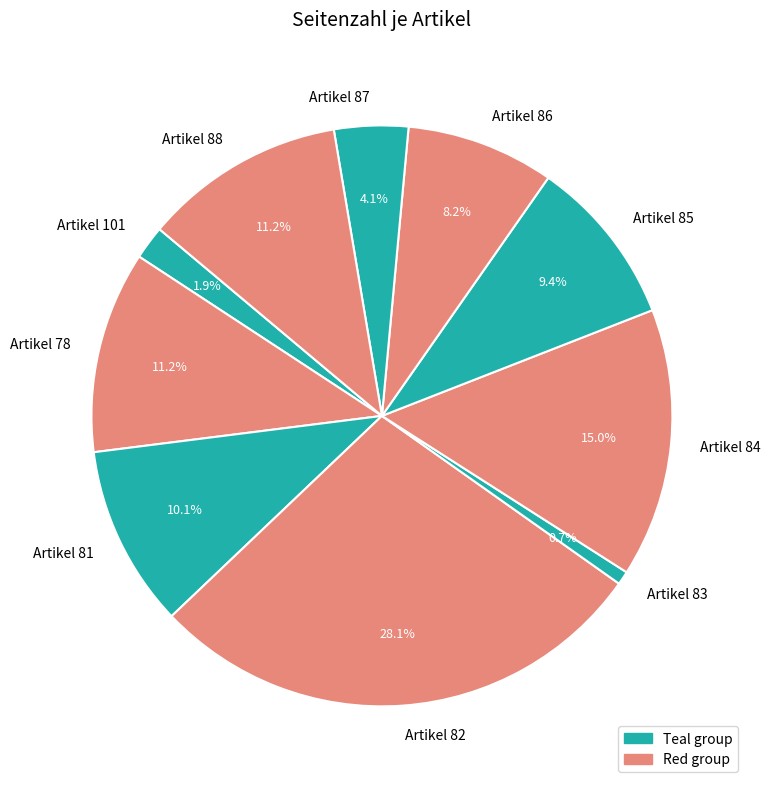

How many segments does this pie chart have?

10